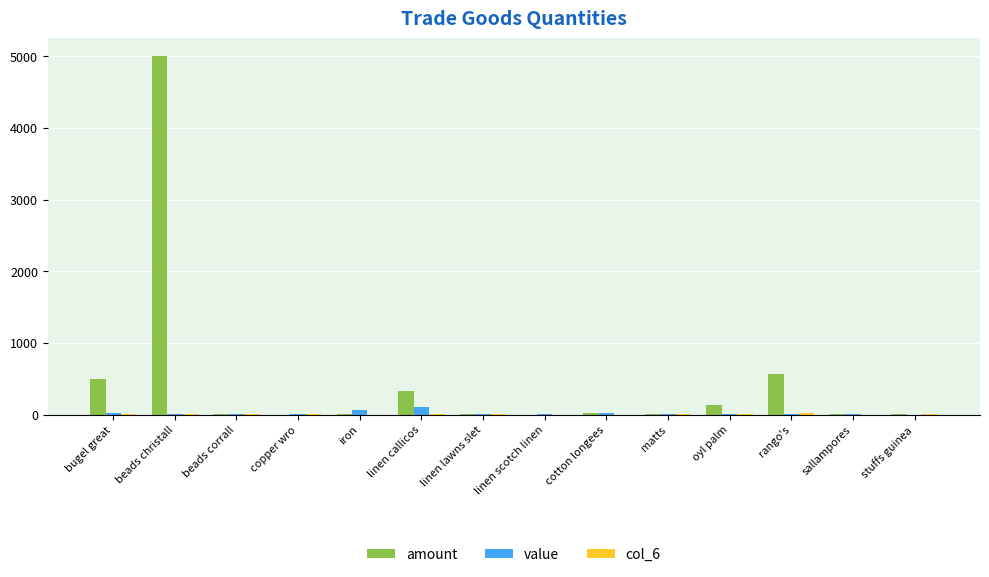

At which category is the sum across all series the highest?

beads christall